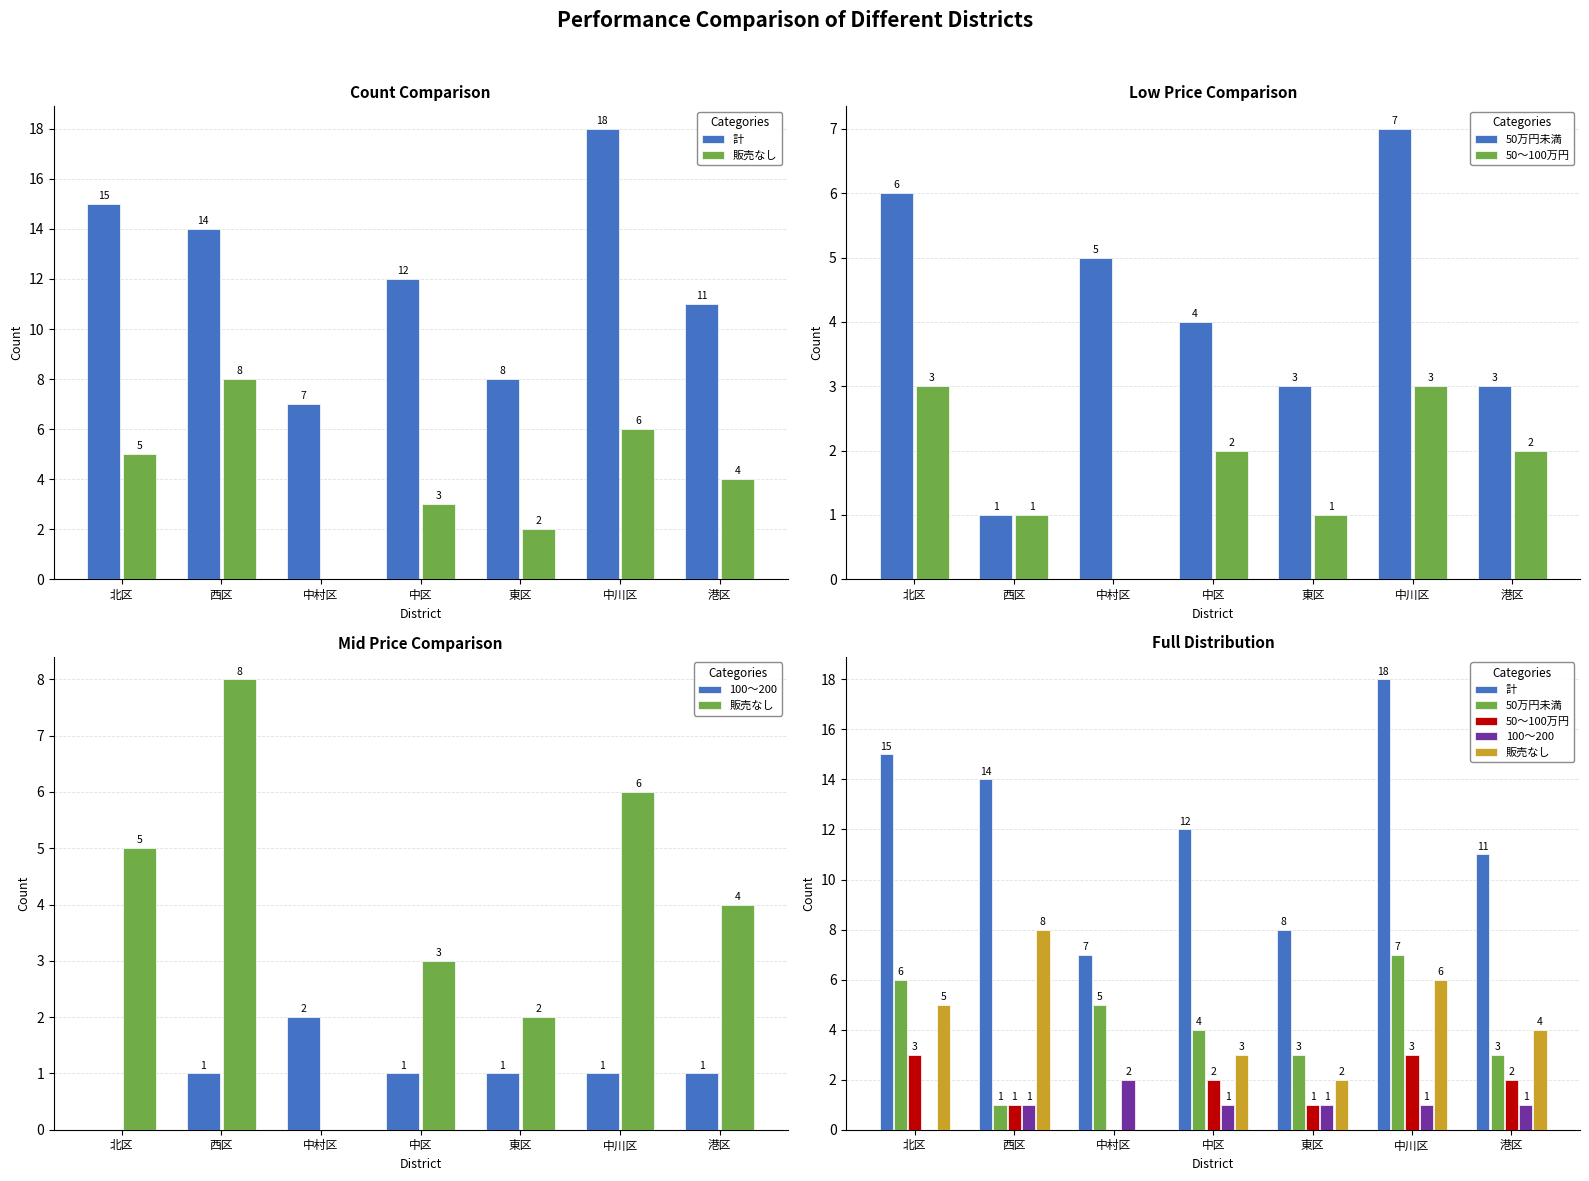

At which label does 50～100万円 reach its minimum?

中村区